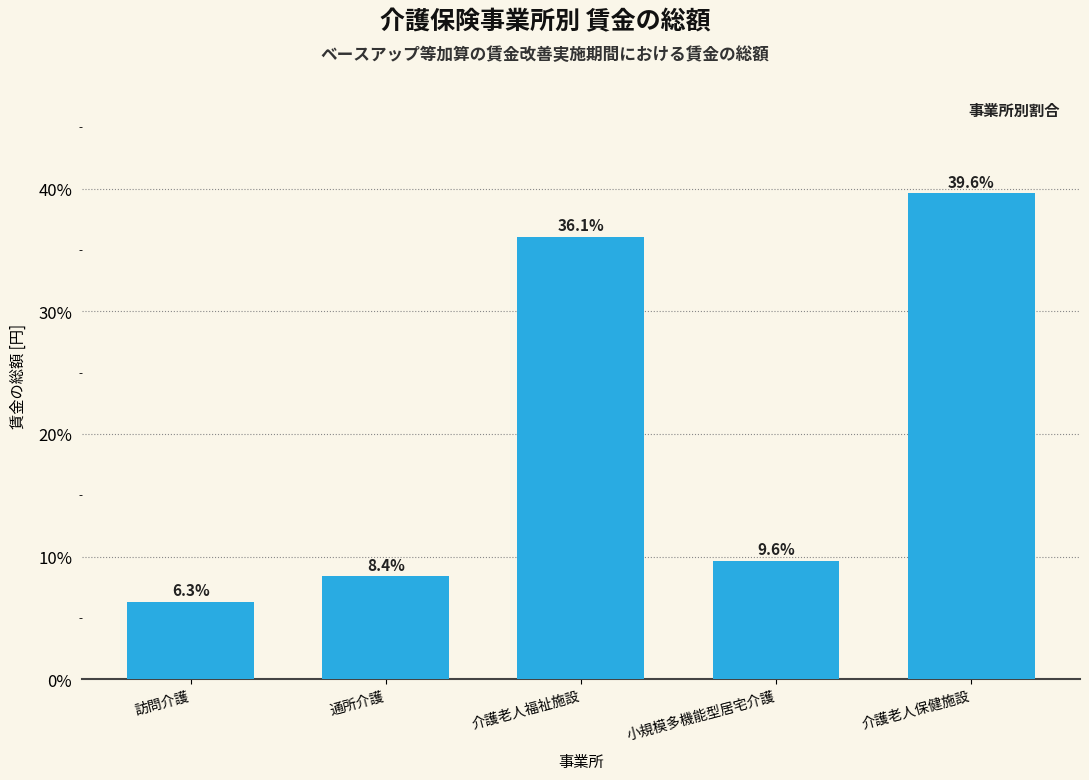

Reading left to right, what are all the values shown in this chart?

訪問介護=6.3	通所介護=8.4	介護老人福祉施設=36.1	小規模多機能型居宅介護=9.6	介護老人保健施設=39.6